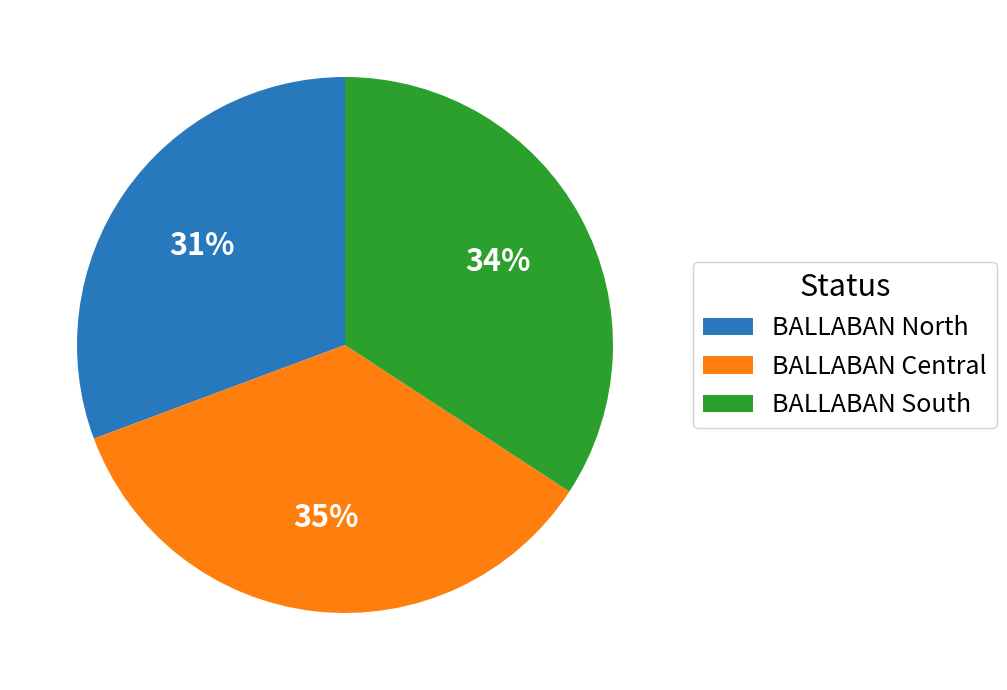

Which has a higher value, BALLABAN South or BALLABAN Central?

BALLABAN Central